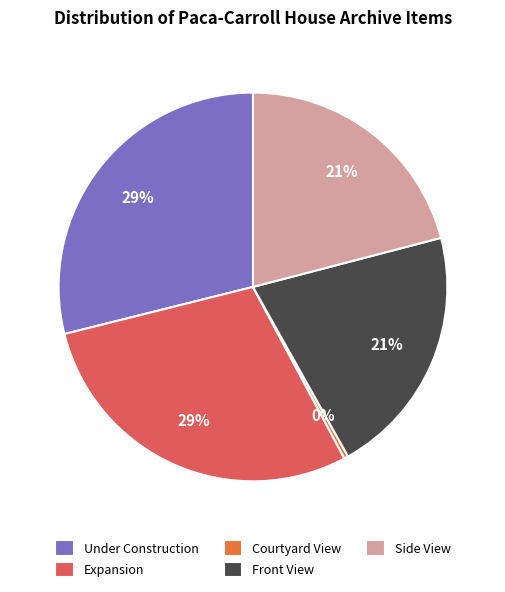

Approximately how many times larger is the value at Expansion compared to Courtyard View?

85.3